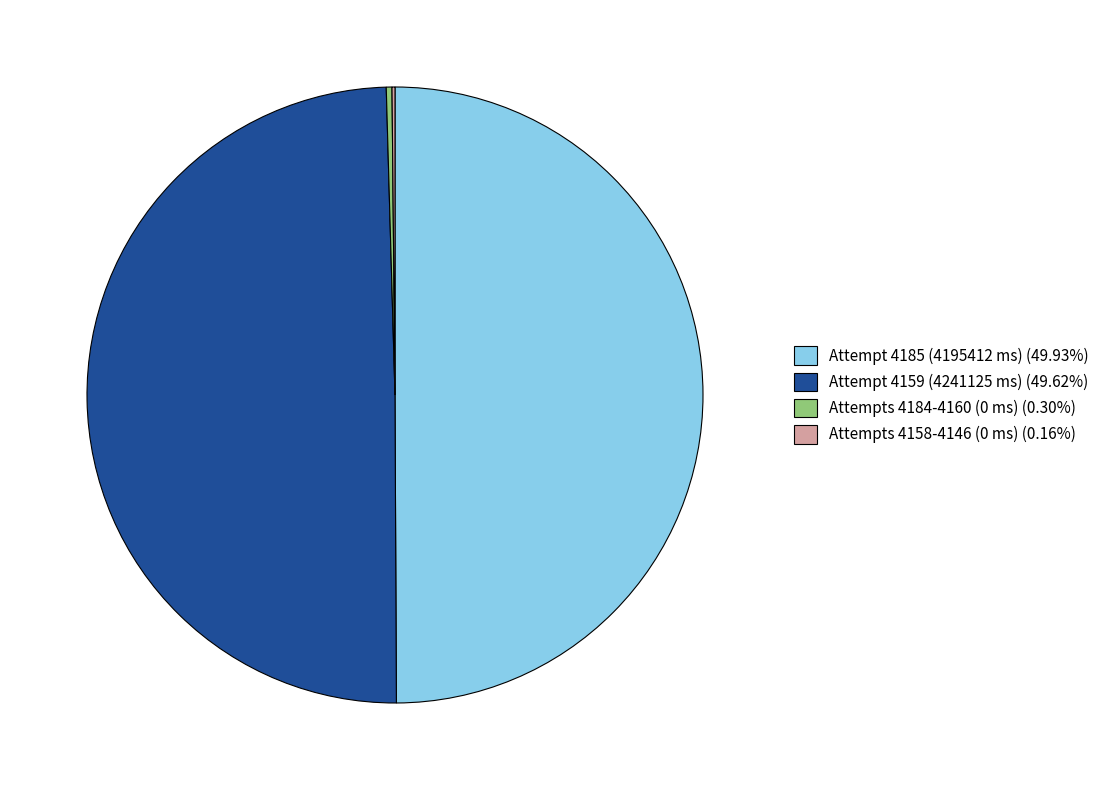

Is Attempts 4184-4160 (0 ms) (0.30%) the majority of the pie?

No